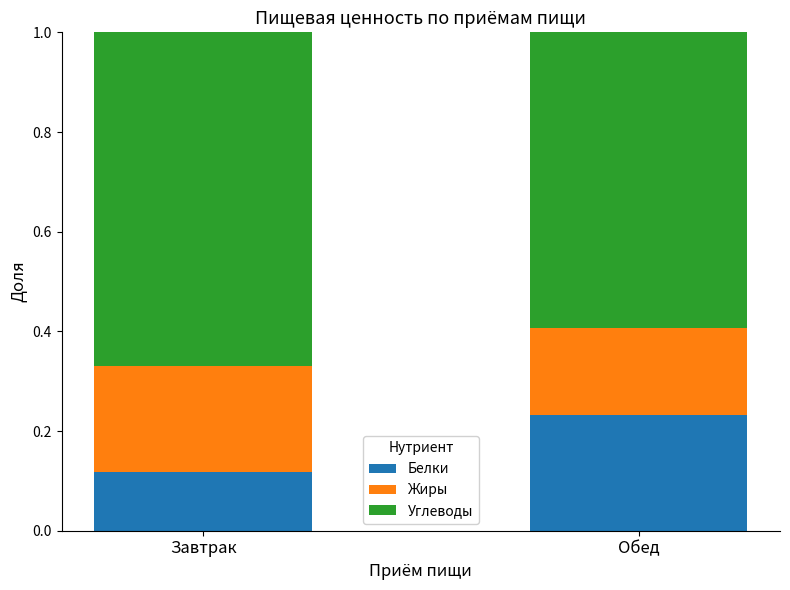

Count the number of data series in this chart.

3